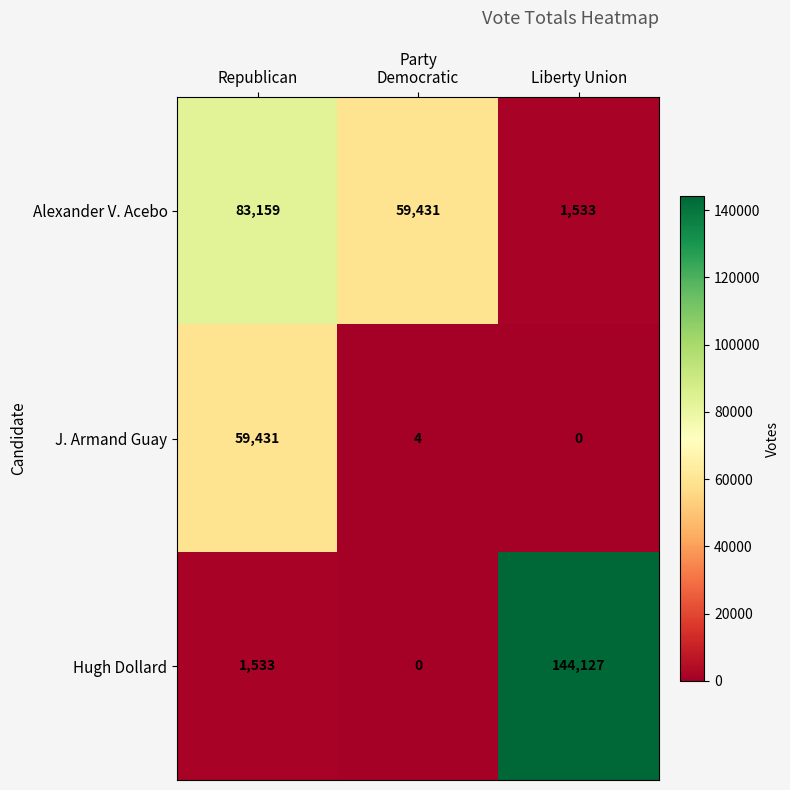

What is the difference between the J. Armand Guay values at Democratic and Republican?

59427